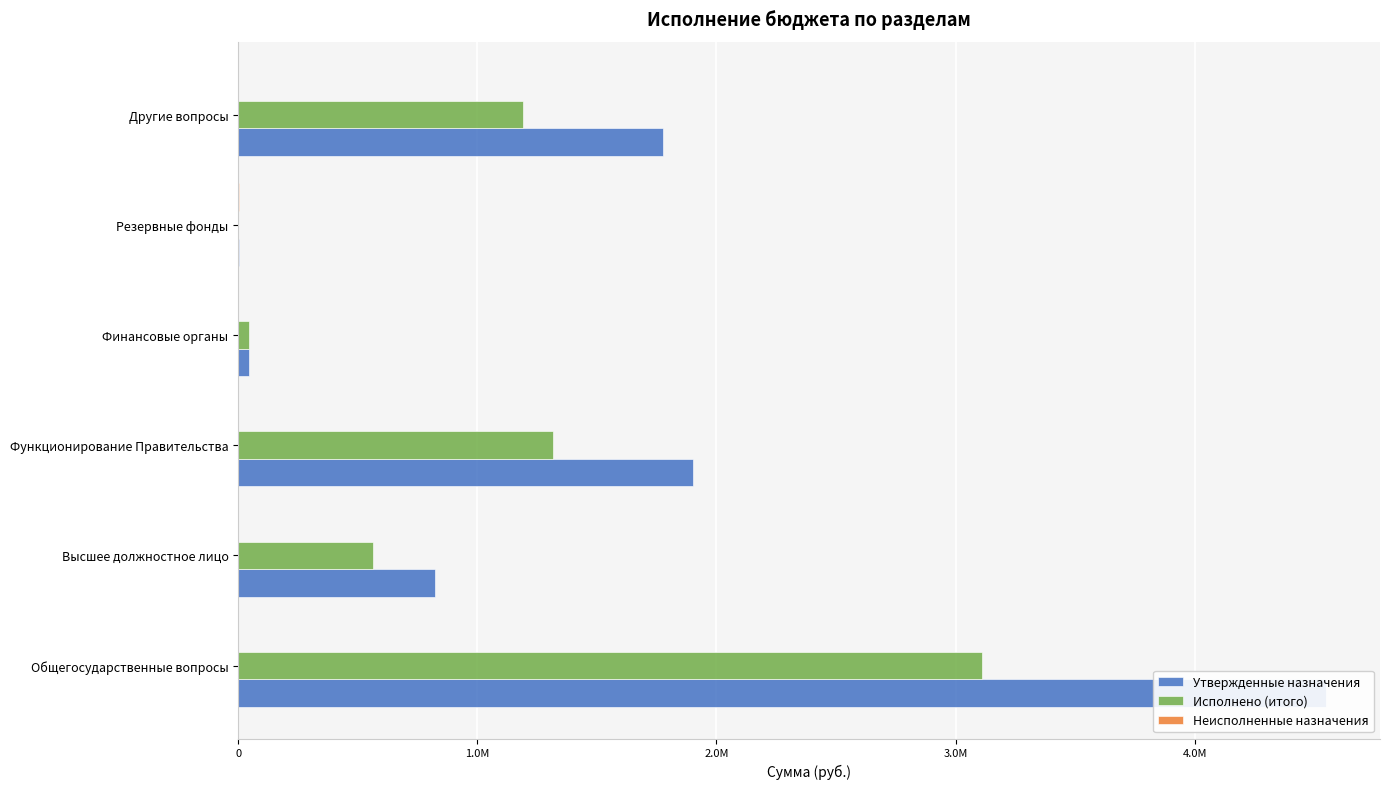

Are the bars grouped side by side (vs. stacked)?

Yes